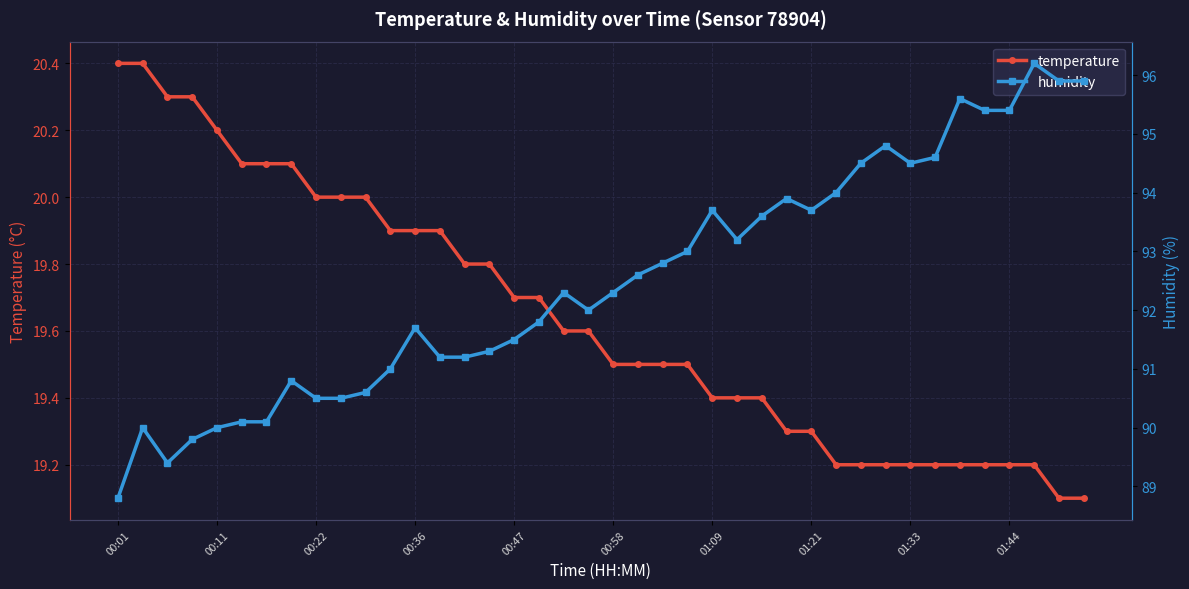

Which series changed the most between 30 and 35?

humidity